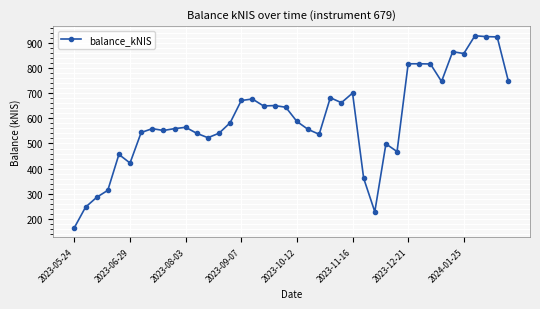

What is the value of the 8th point from the left?

559.0